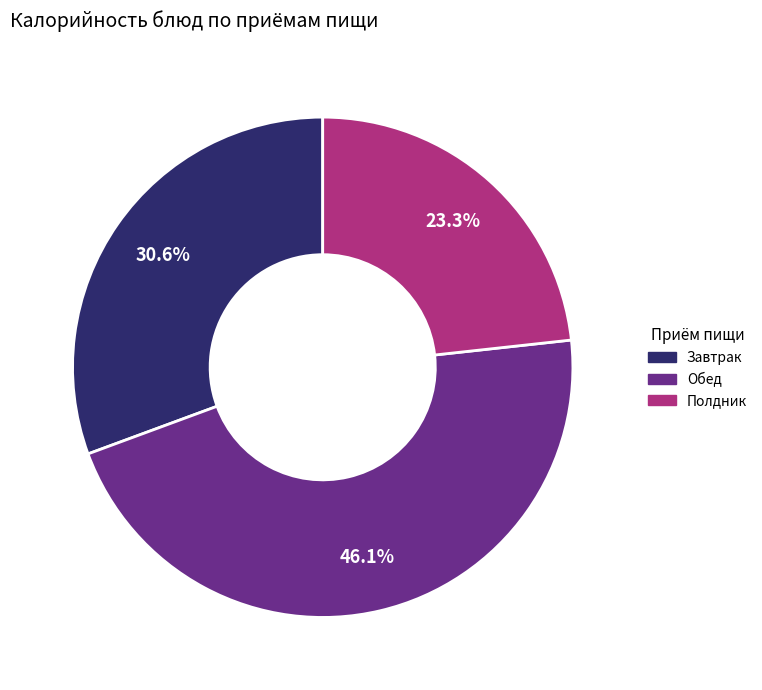

To the nearest percent, what is the average slice percentage?

33%